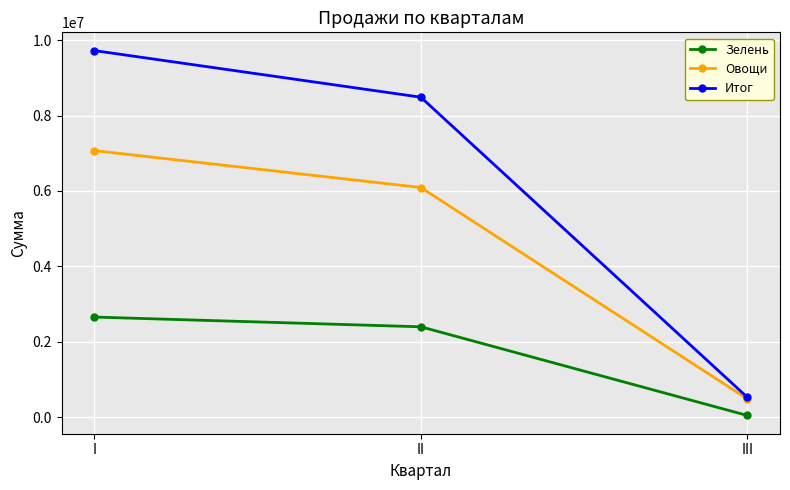

What is the difference between the maximum and minimum values in the Овощи series?

6587139